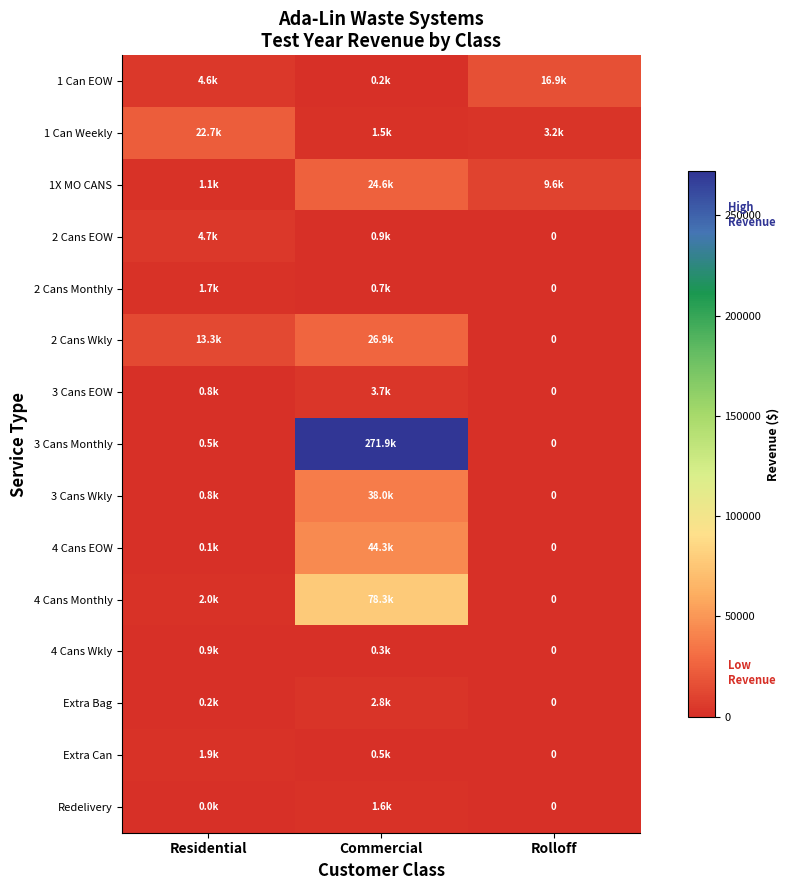

Between Rolloff and Commercial, which is larger?

Rolloff